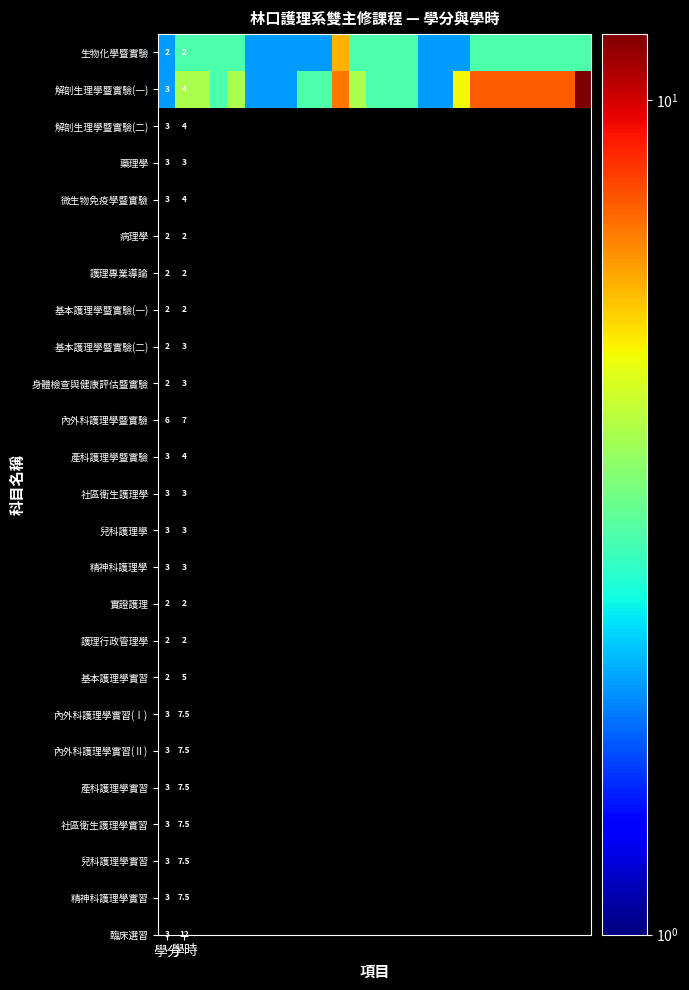

Count the number of categories in the chart.

25